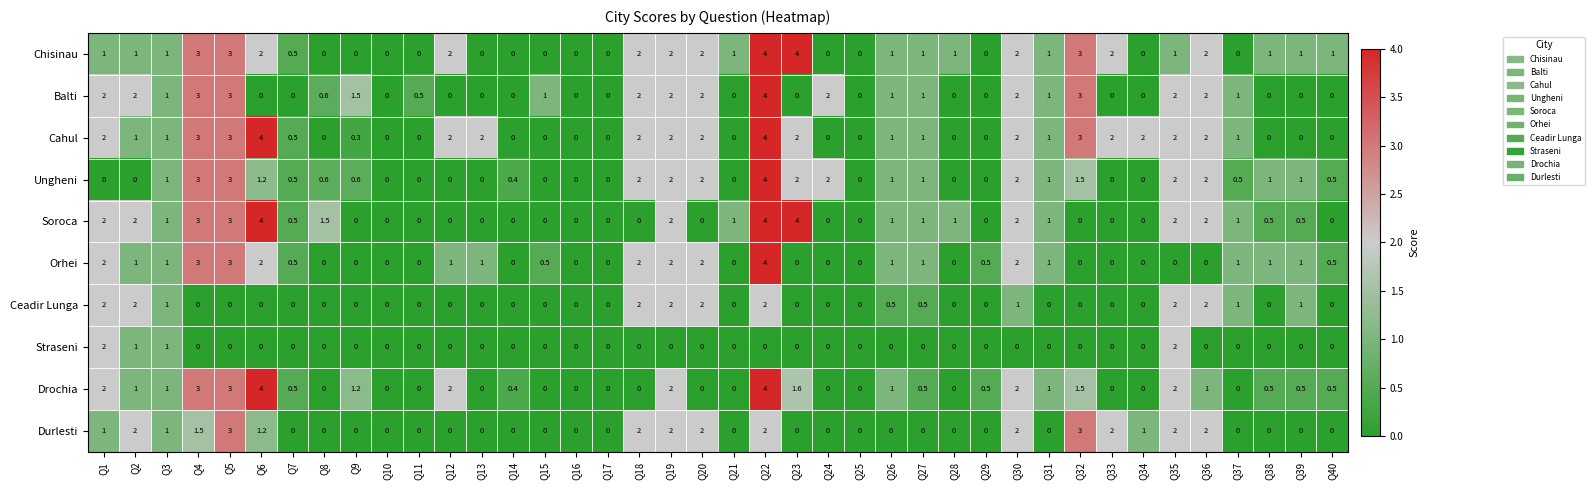

Which series has the largest total across all categories?

Cahul